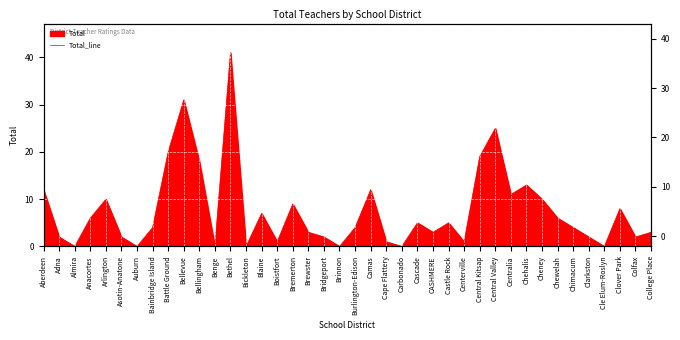

How many interior local peaks (higher than both neighbors) does the data have?

11